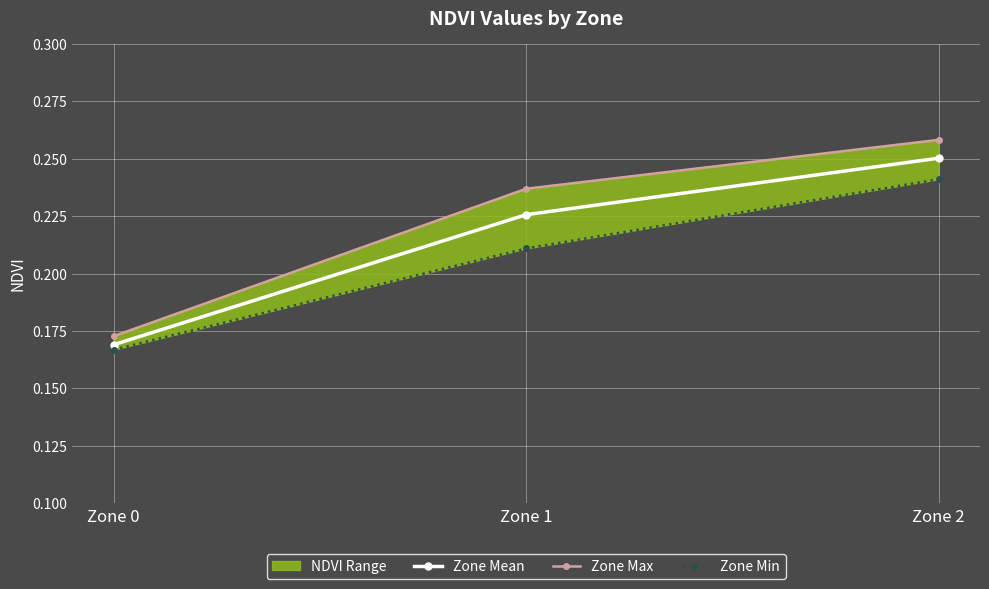

Rank the series by their average value, from highest to lowest.

Zone Max, Zone Mean, Zone Min